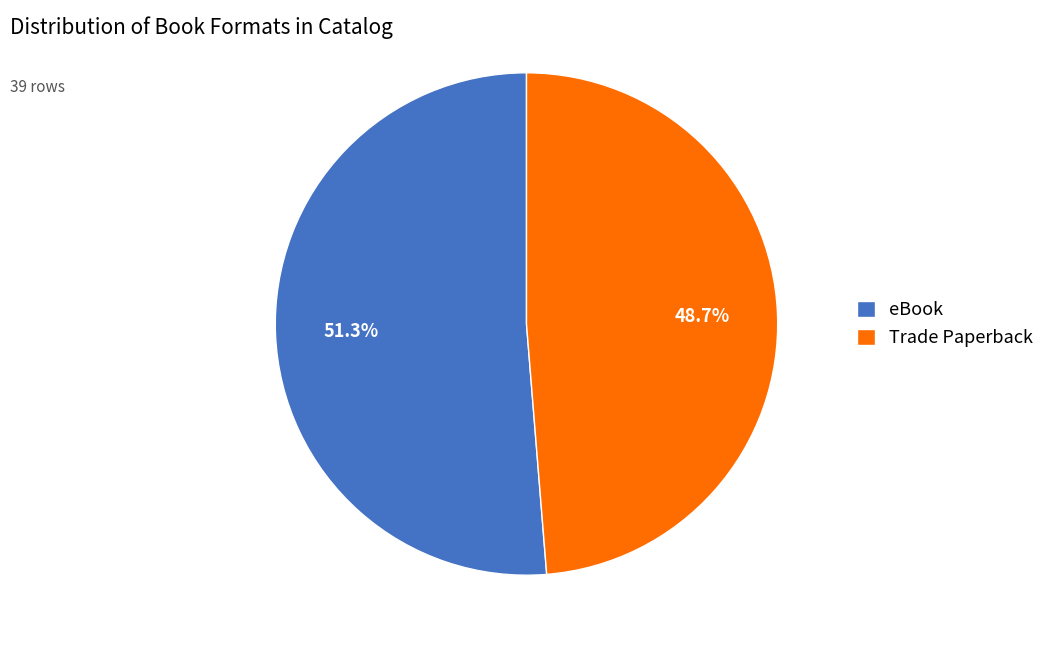

True or false: Trade Paperback accounts for 49% of the total.

True